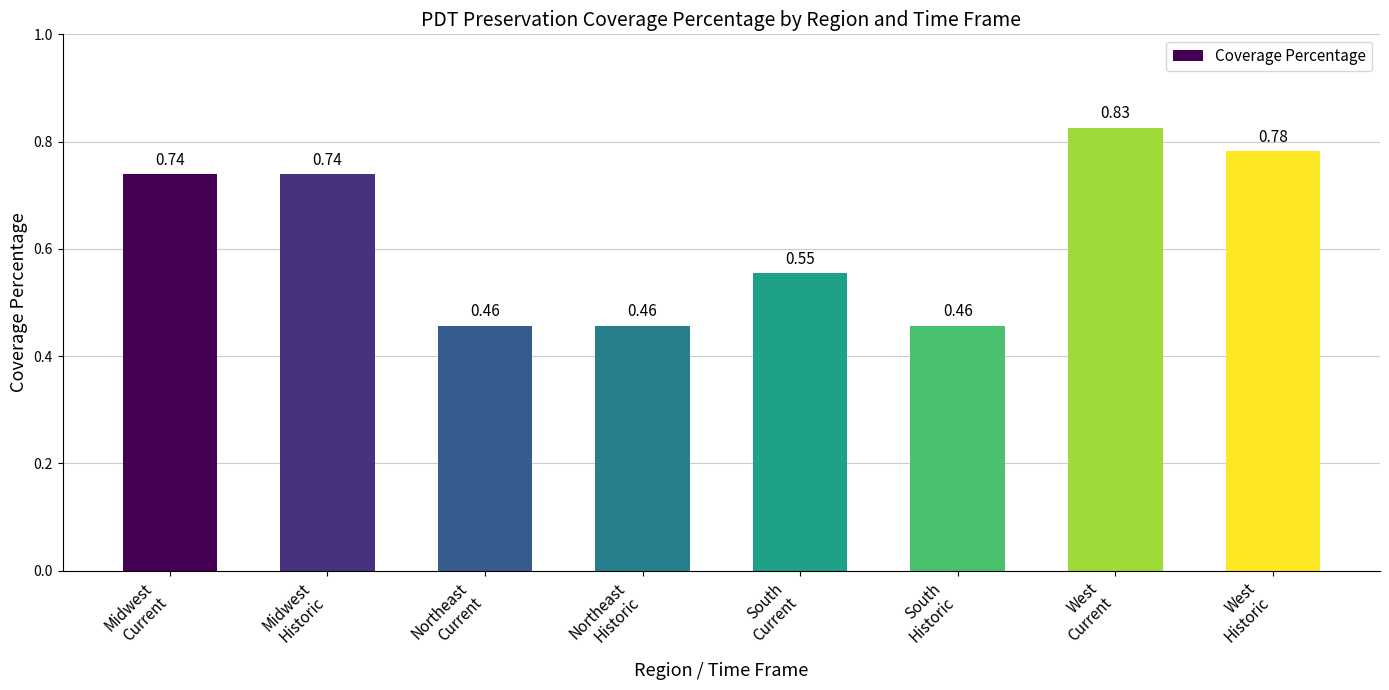

Count the values in the range 0 to 1.

8